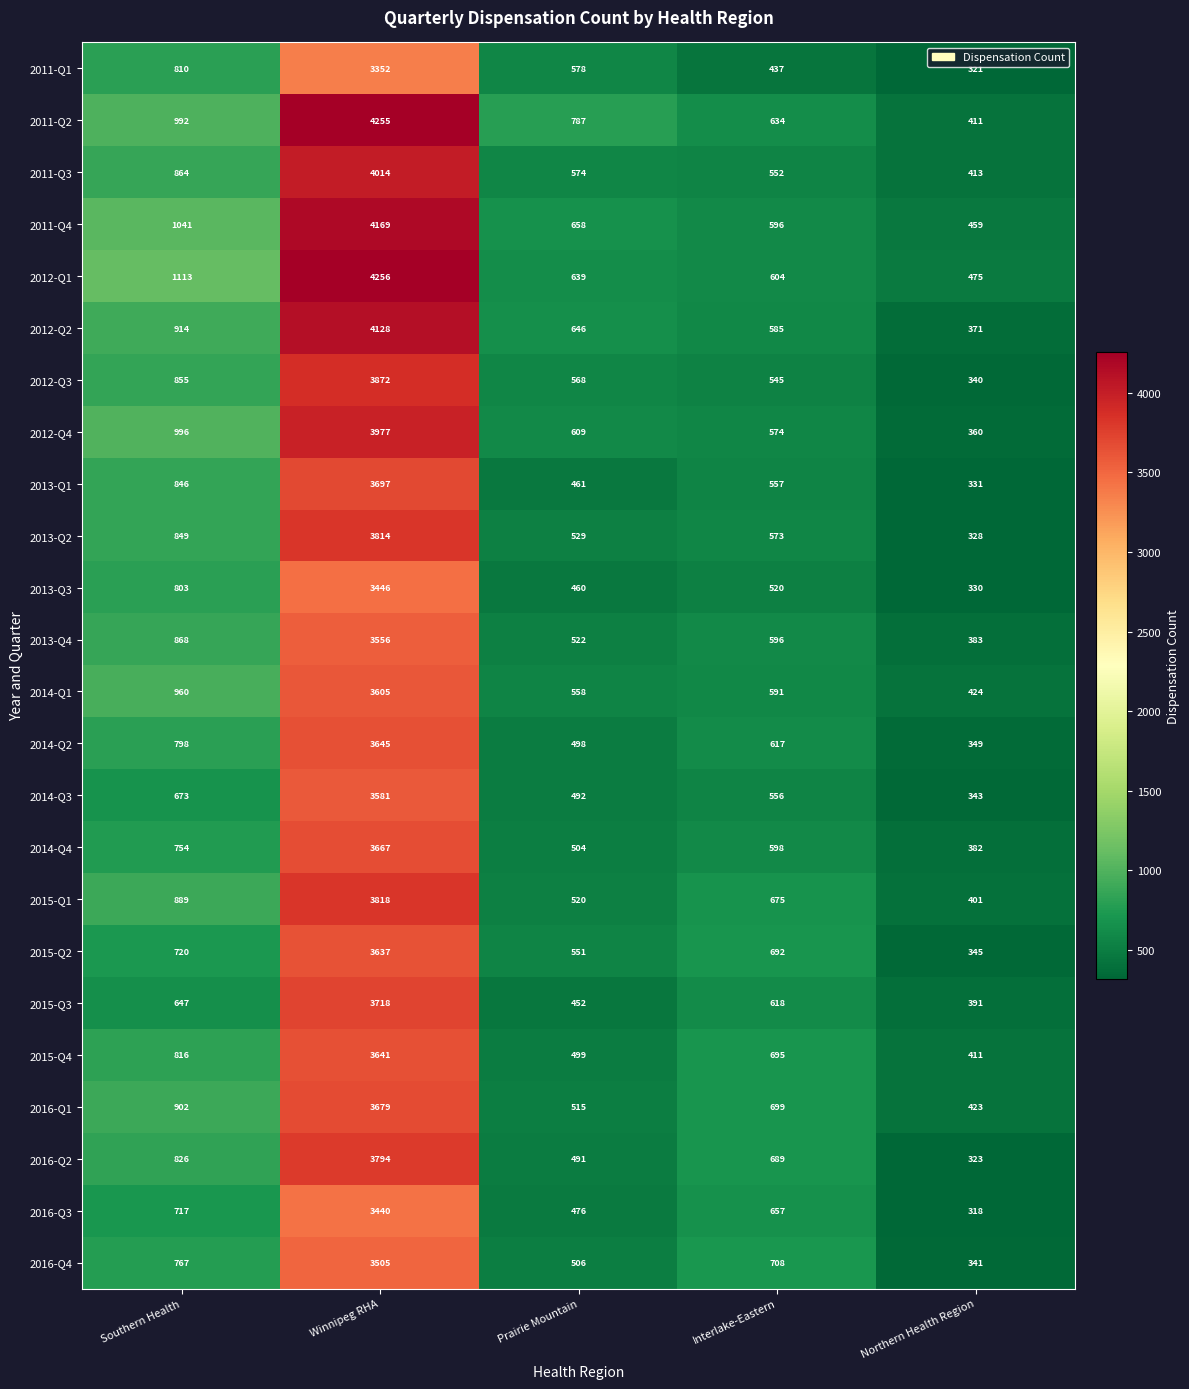

What is the difference between the maximum and minimum values in the 2016-Q3 series?

3122